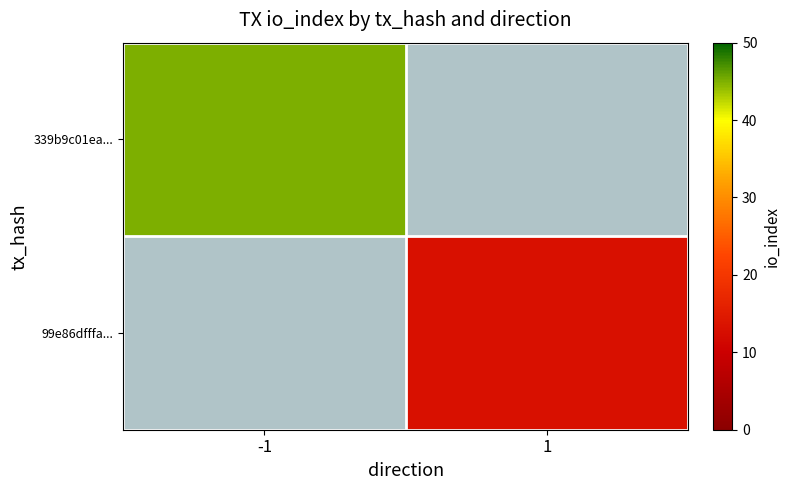

The 339b9c01ea... series shows 45.0 at -1. True or false?

True